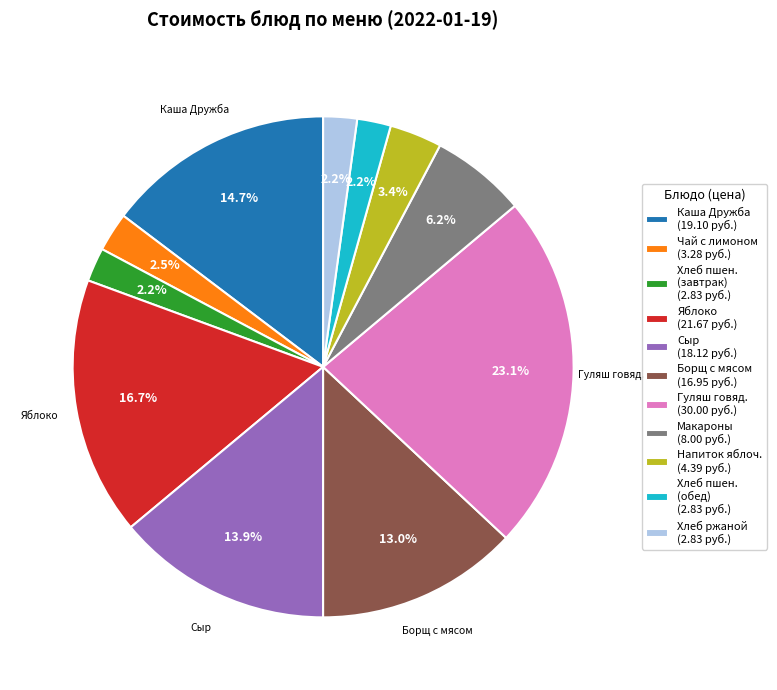

What percentage is NOT represented by Хлеб пшен. (завтрак) (2.83 руб.)?

97.8%